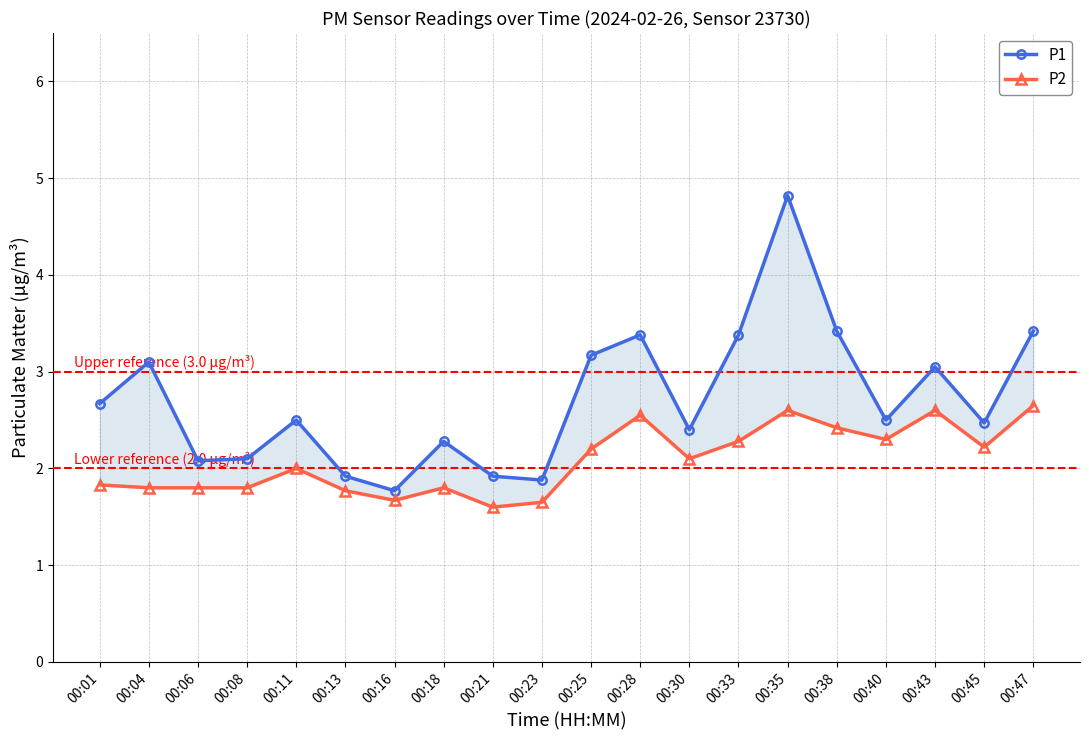

What is the greatest value displayed?

4.8